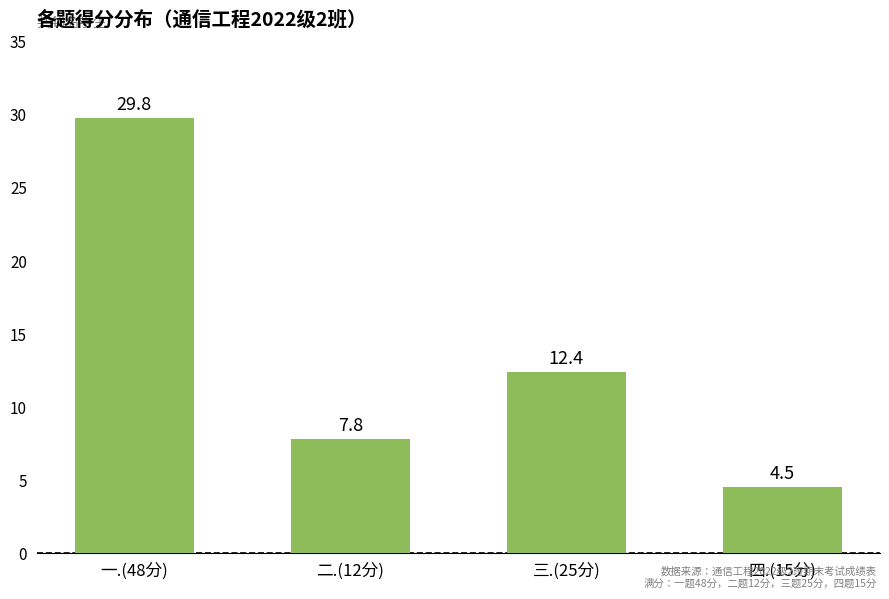

What is the difference between the values at 三.(25分) and 一.(48分)?

17.4